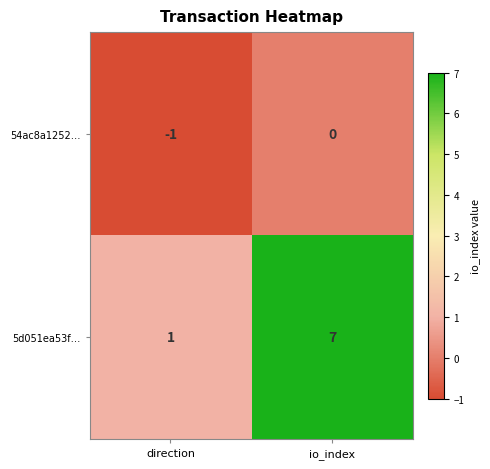

Is it true that 54ac8a1252… equals 0 at direction?

False